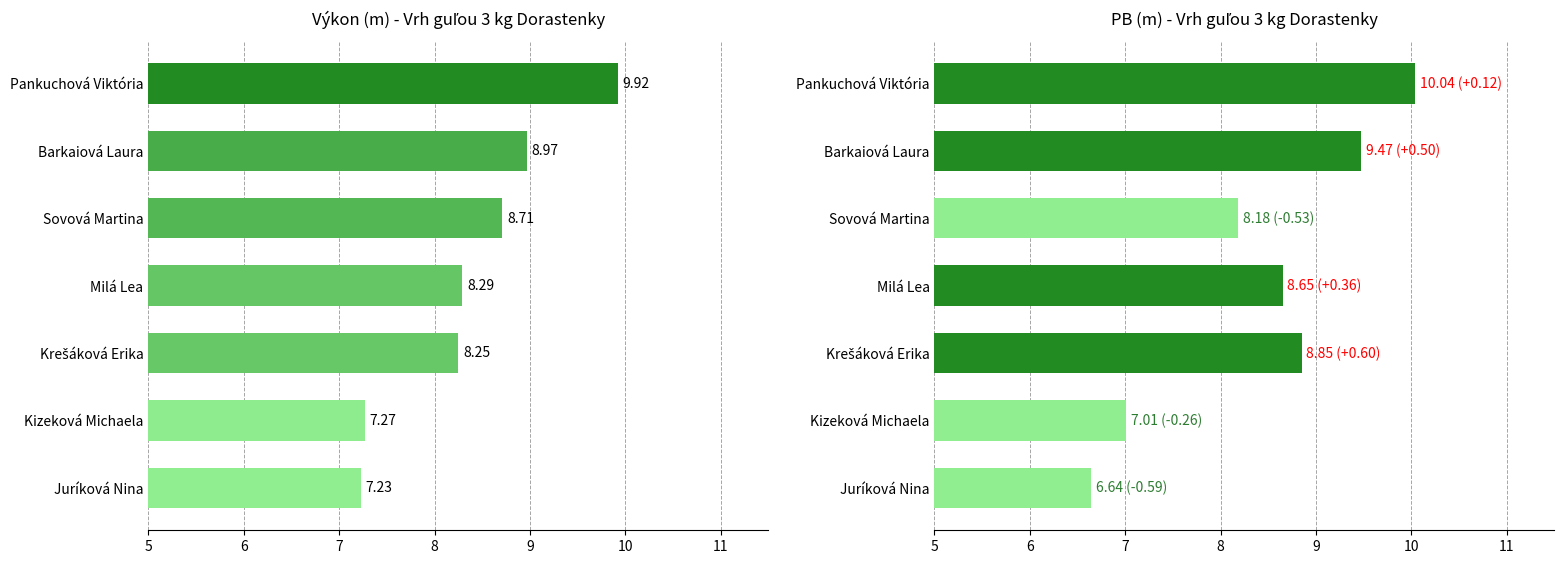

What is the value of the PB bar at the 6th from the left?

9.5